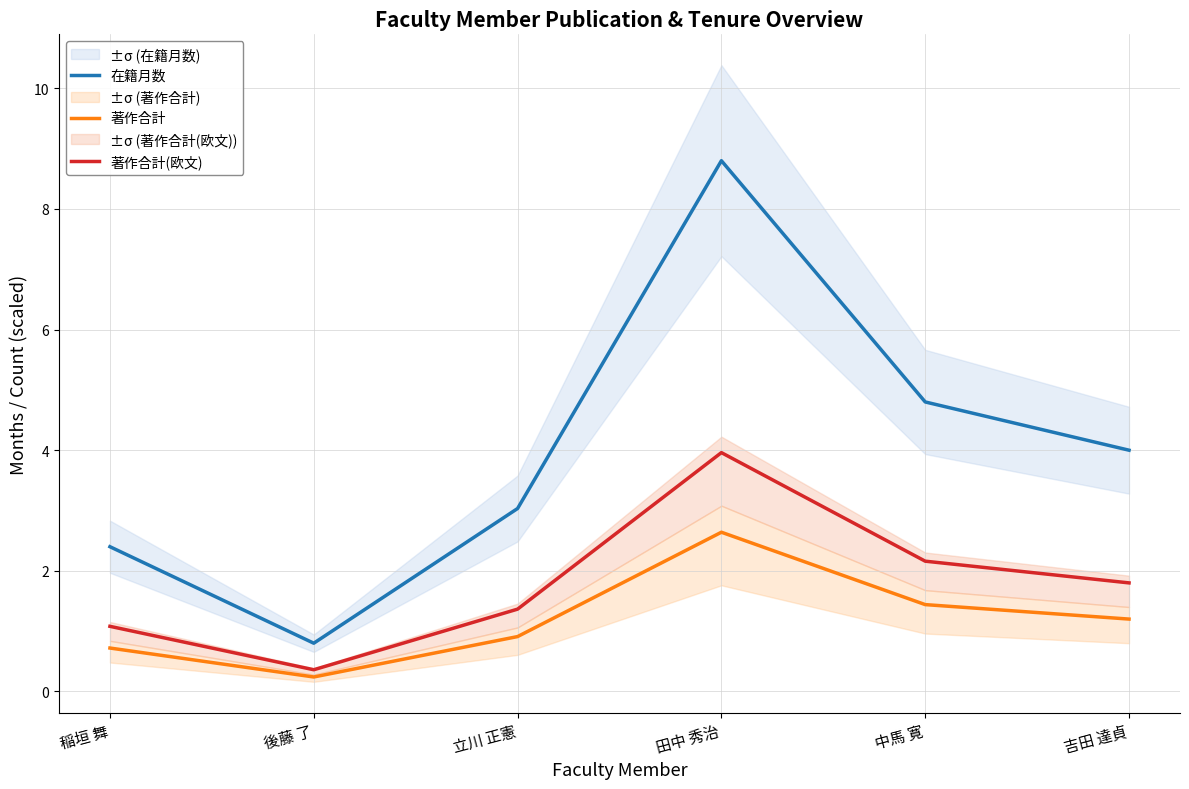

What are all the series names shown in the legend?

在籍月数, 著作合計, 著作合計(欧文)